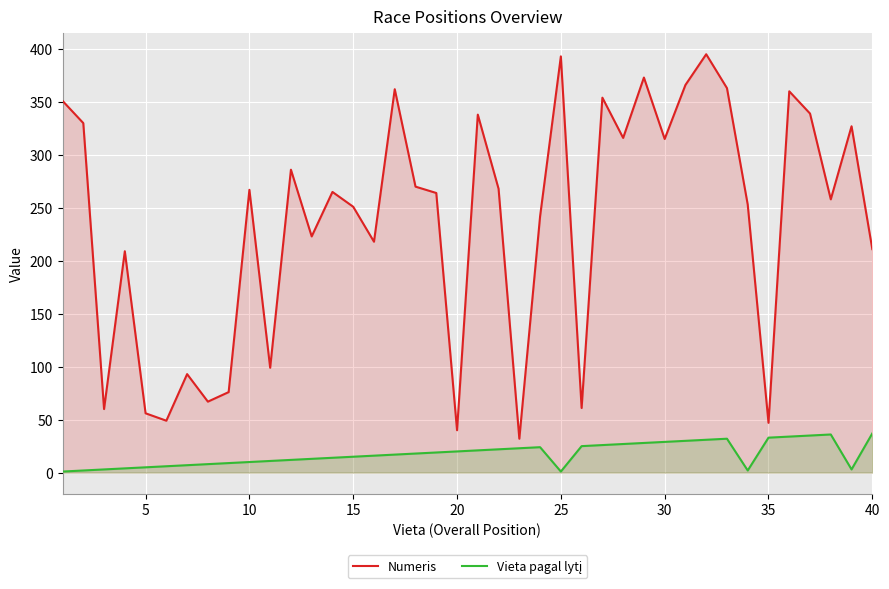

How many data points in Vieta pagal lytį are less than 18?

20